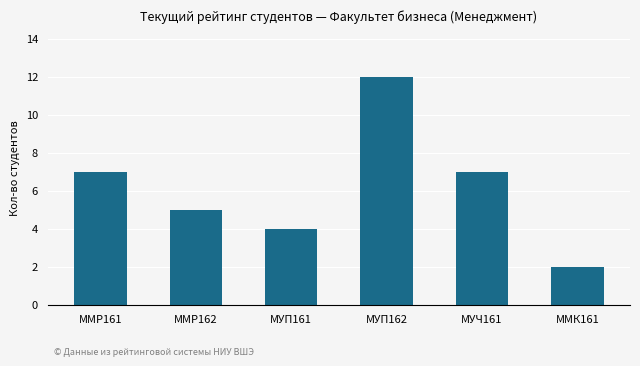

What is the approximate value at ММР161, to the nearest 10?

10